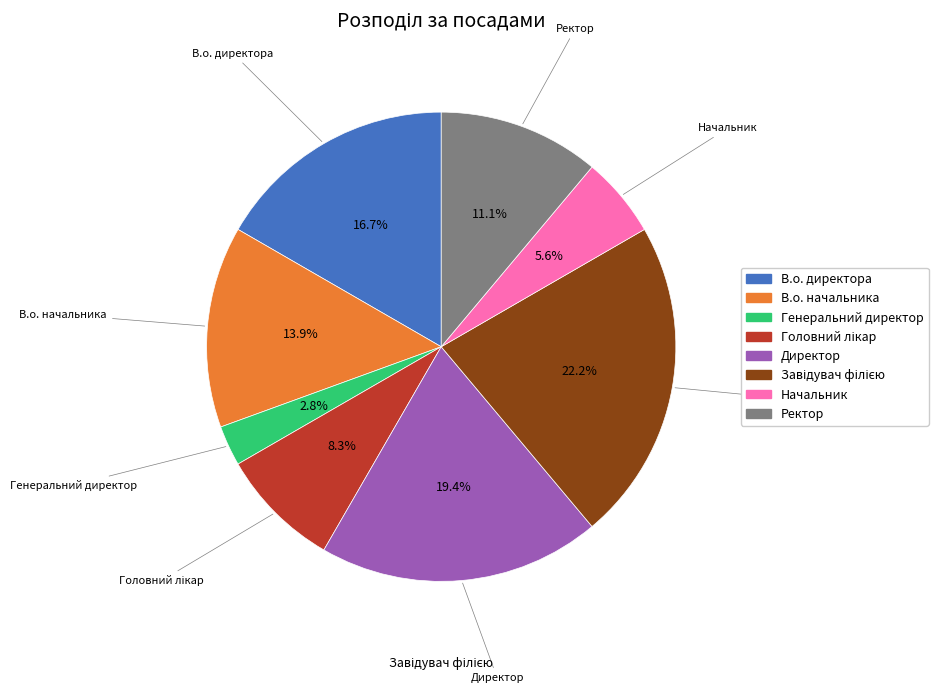

Is it true that Ректор is 24% of the pie?

False